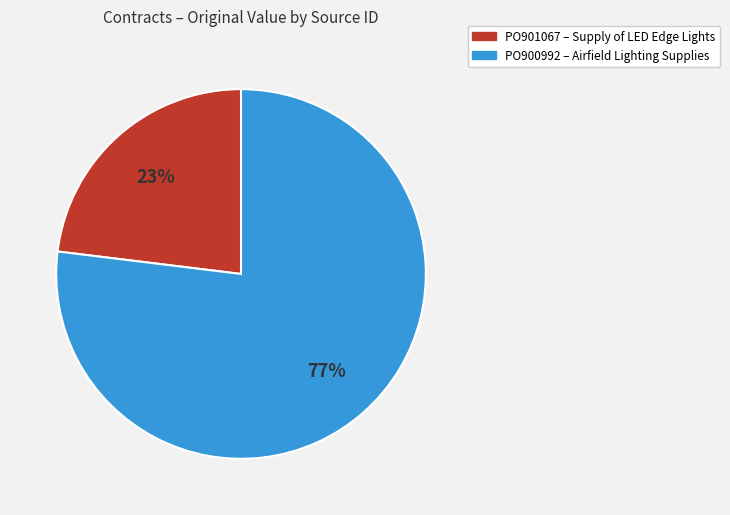

Is the sum of PO901067 and PO900992 greater than half?

Yes